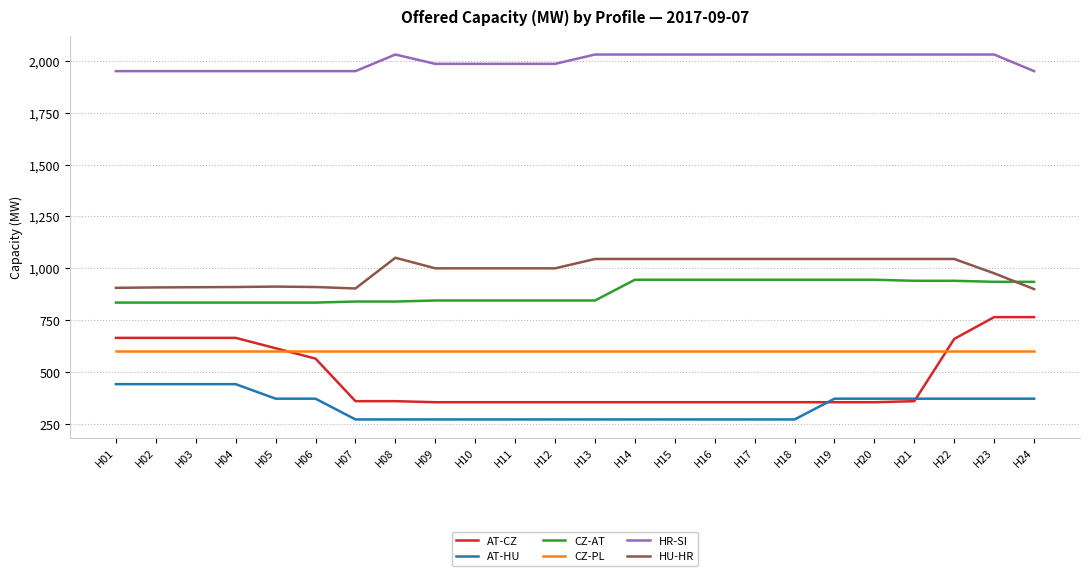

Where does the AT-CZ series first go above 360?

H01